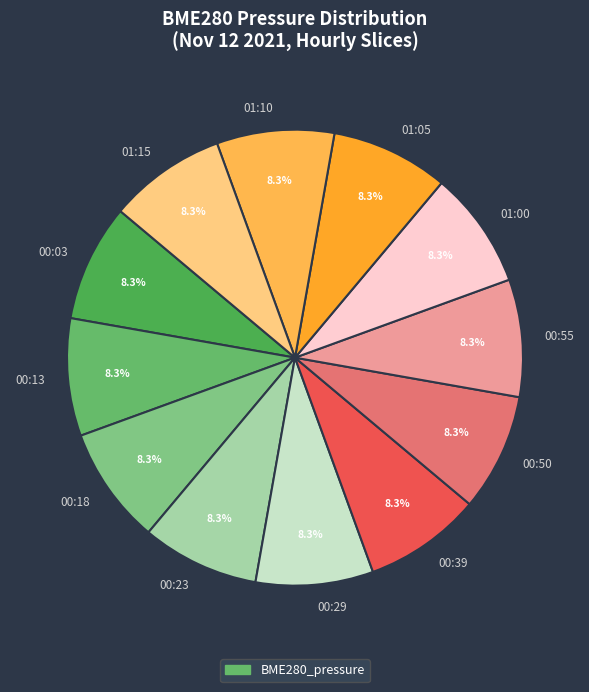

Does any single category account for the majority?

No